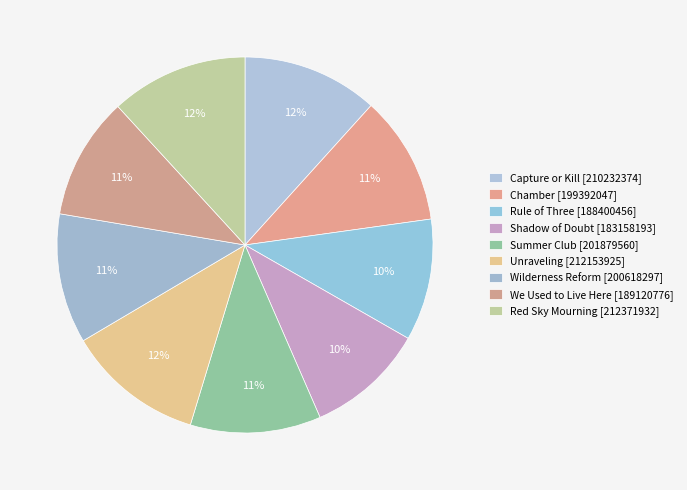

How many slices are in this pie chart?

9